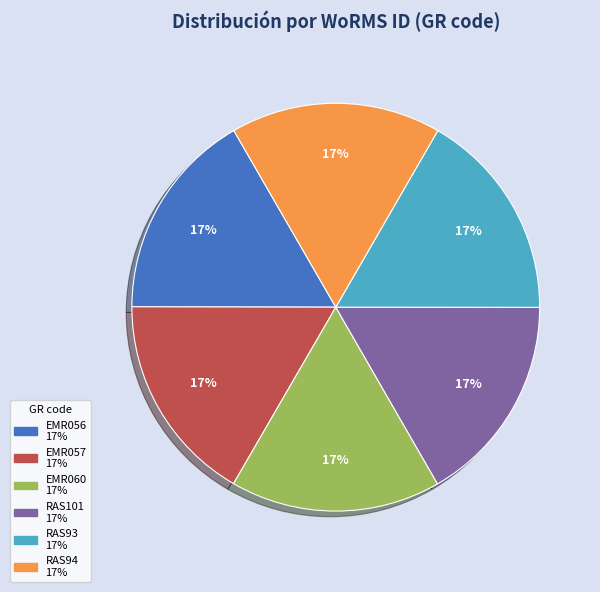

To the nearest percent, what portion does EMR057 represent?

17%